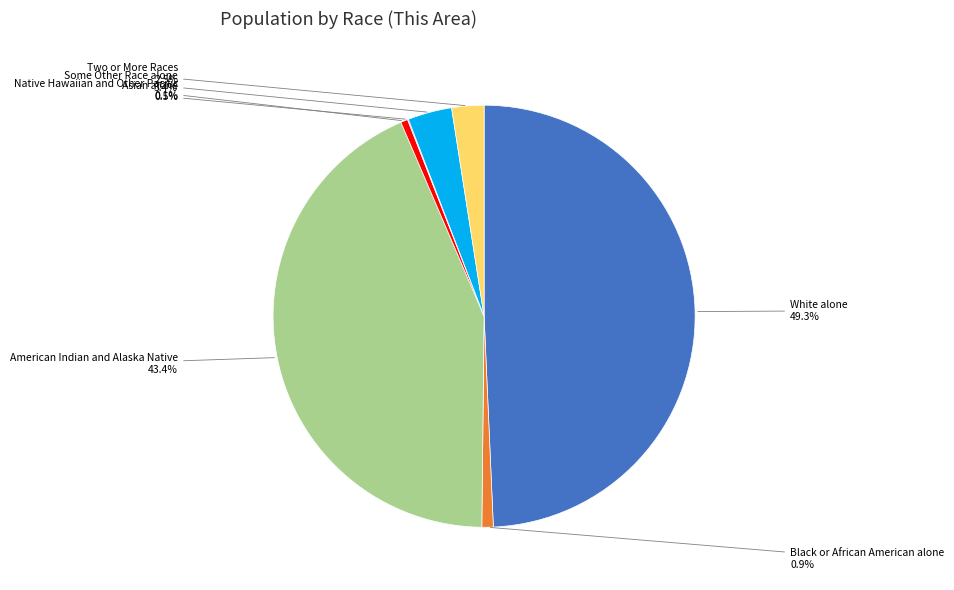

Does Asian alone account for over 50% of the chart?

No